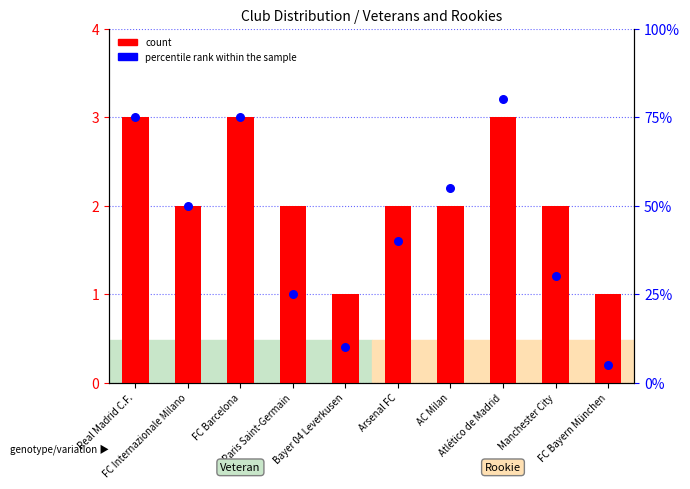

Is the value of percentile rank within the sample at Atlético de Madrid greater than the value of count at Arsenal FC?

Yes